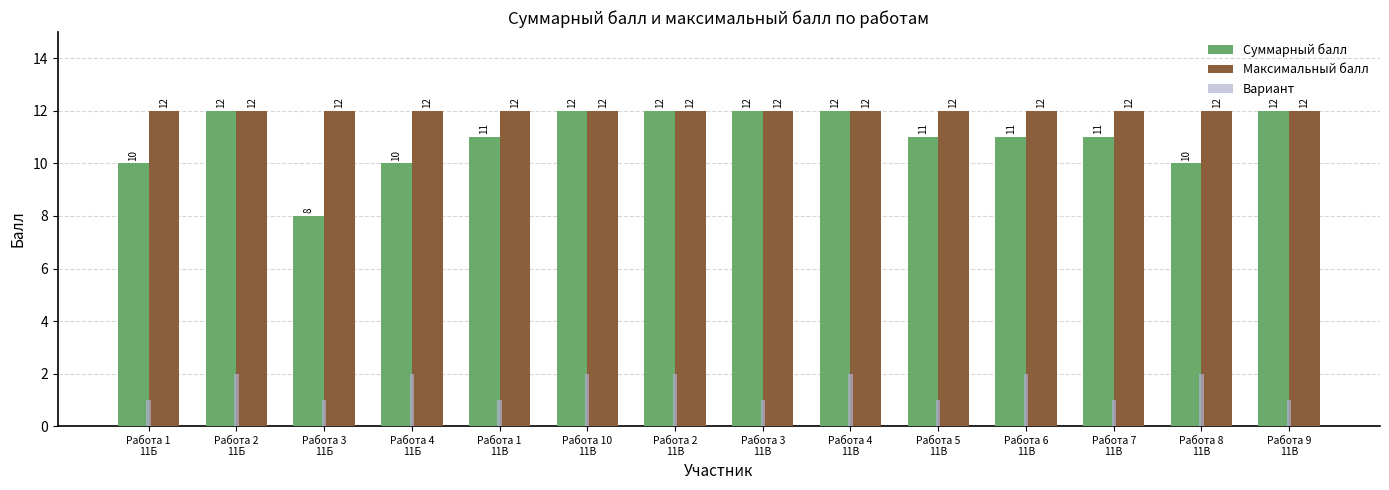

Reading right to left, transcribe all the data shown in this chart.

Суммарный балл: 12	10	11	11	11	12	12	12	12	11	10	8	12	10
Максимальный балл: 12	12	12	12	12	12	12	12	12	12	12	12	12	12
Вариант: 1	2	1	2	1	2	1	2	2	1	2	1	2	1